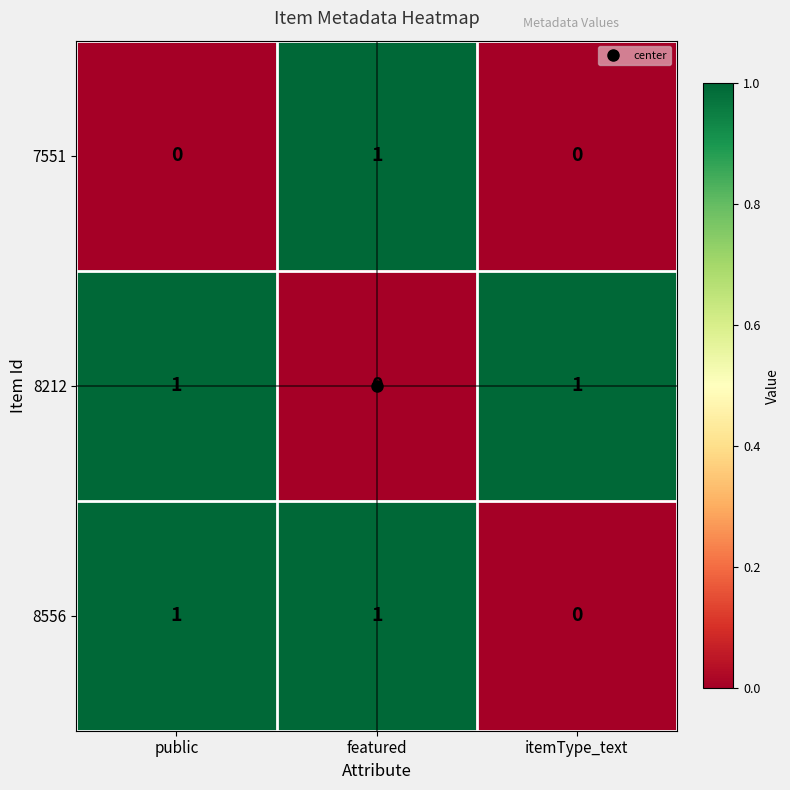

Between public and itemType_text, which series saw the biggest shift?

8556